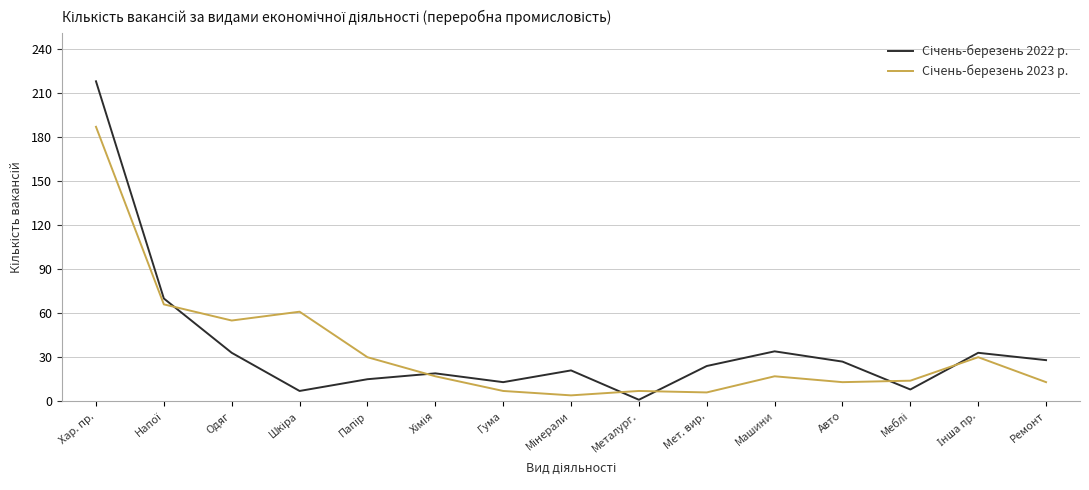

What is the difference between the highest and lowest values at Ремонт?

15